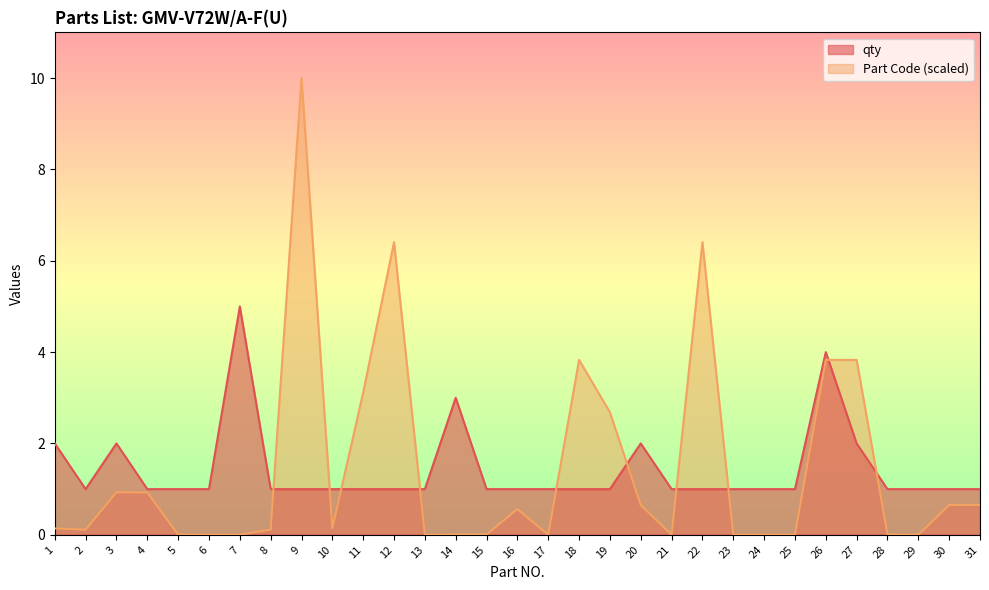

Is the value of Part Code at 26 greater than the value of qty at 28?

Yes